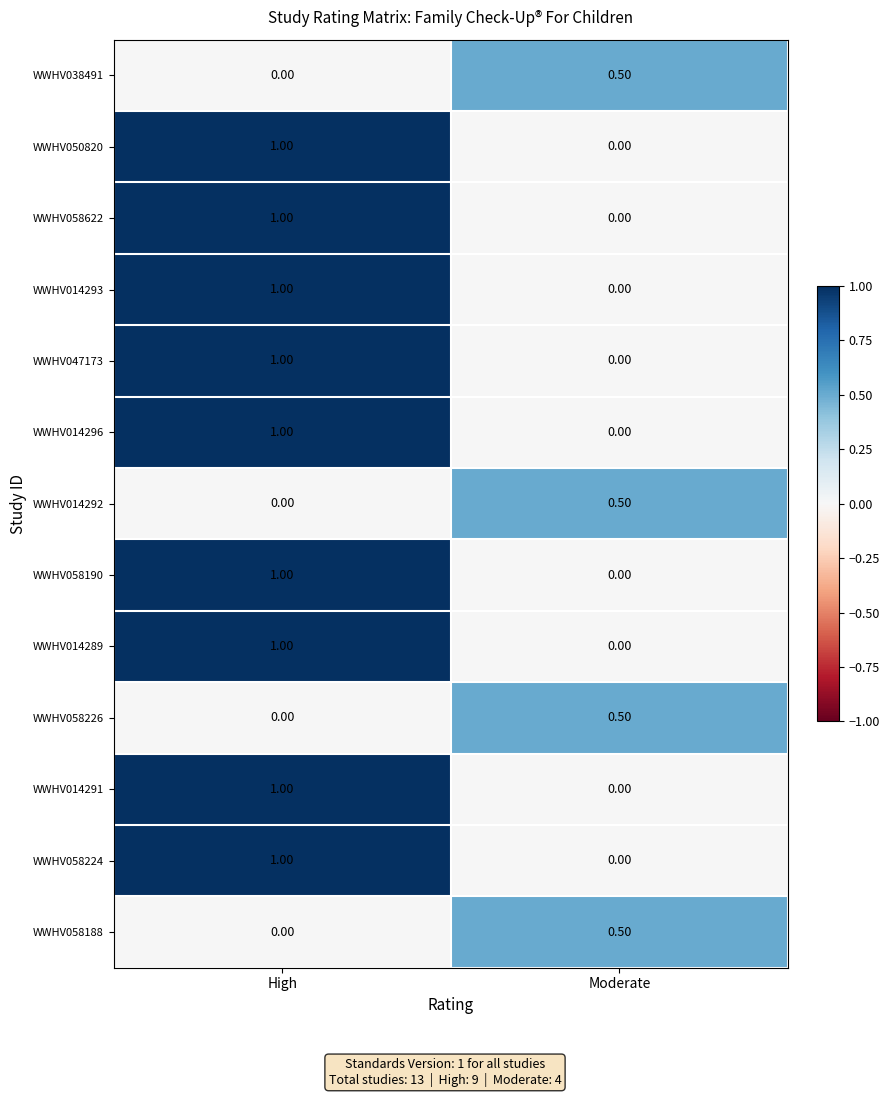

What is the difference between the highest and lowest values at Moderate?

0.5